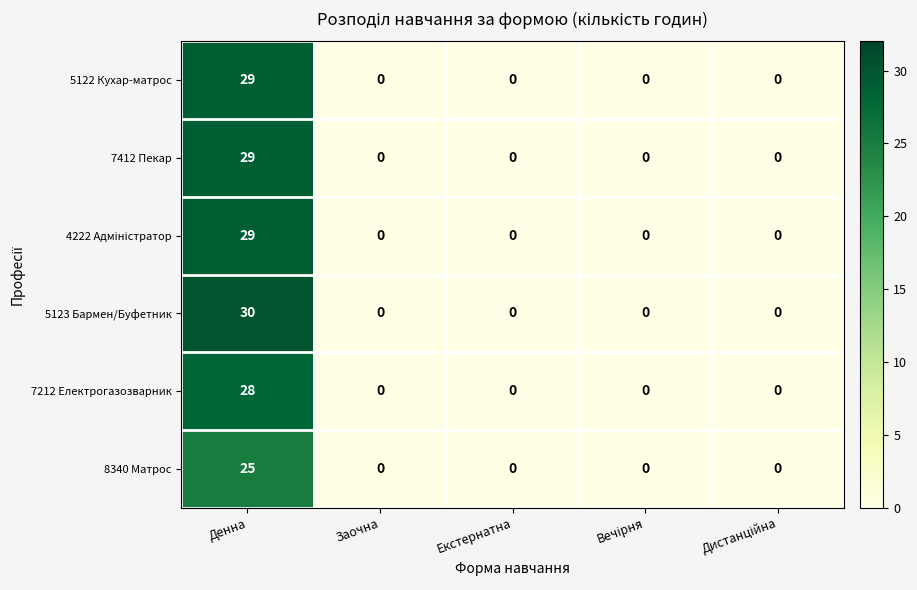

What is the approximate value of 5123 Бармен/Буфетник at Денна, to the nearest 5?

30